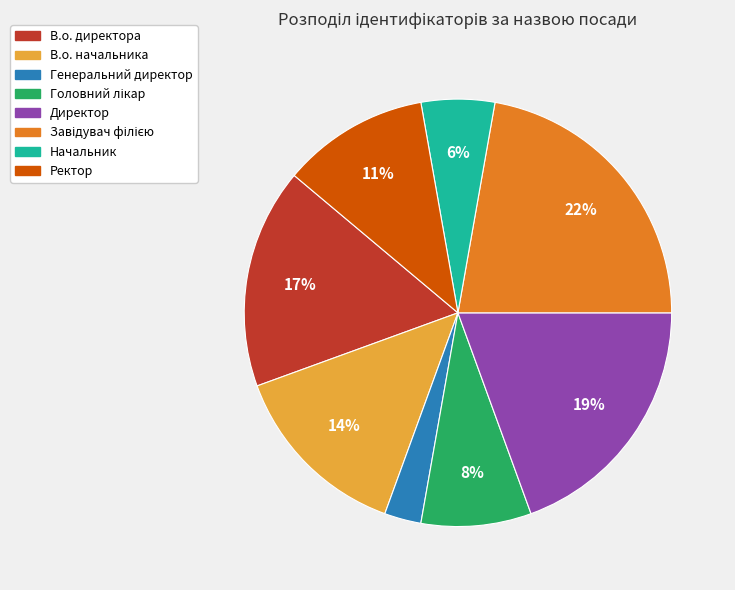

How many slices are in this pie chart?

8